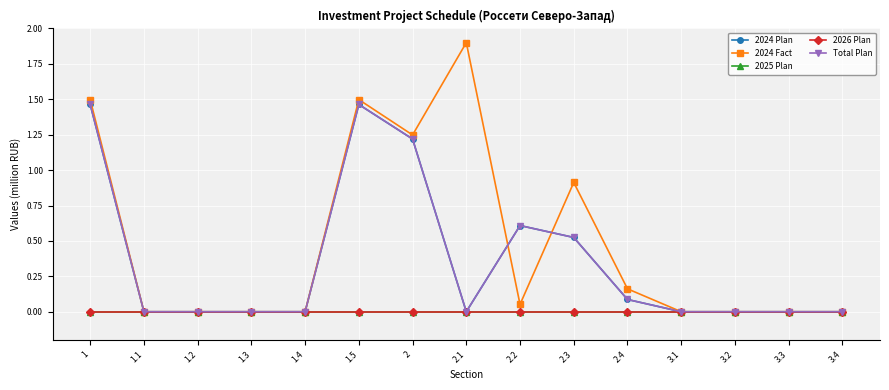

Does the chart have visible grid lines?

Yes